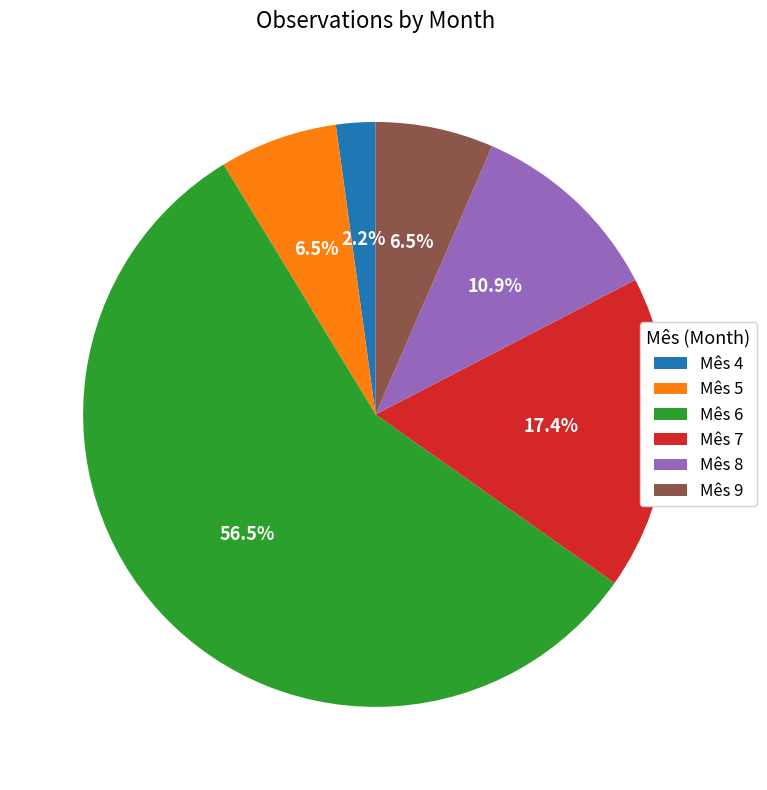

Count the number of slices in the pie.

6